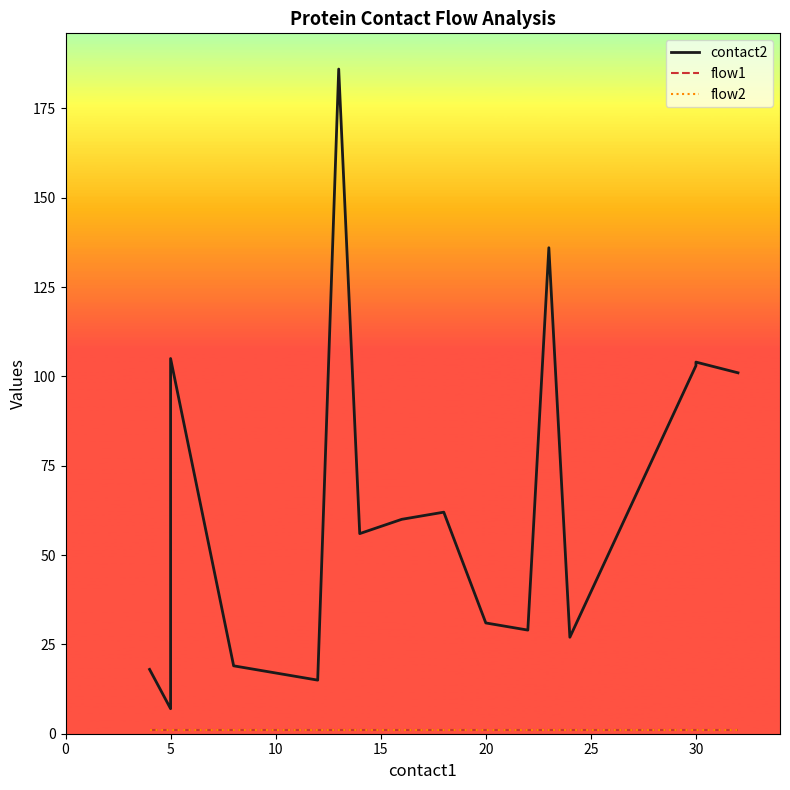

How many lines are shown in the chart?

3